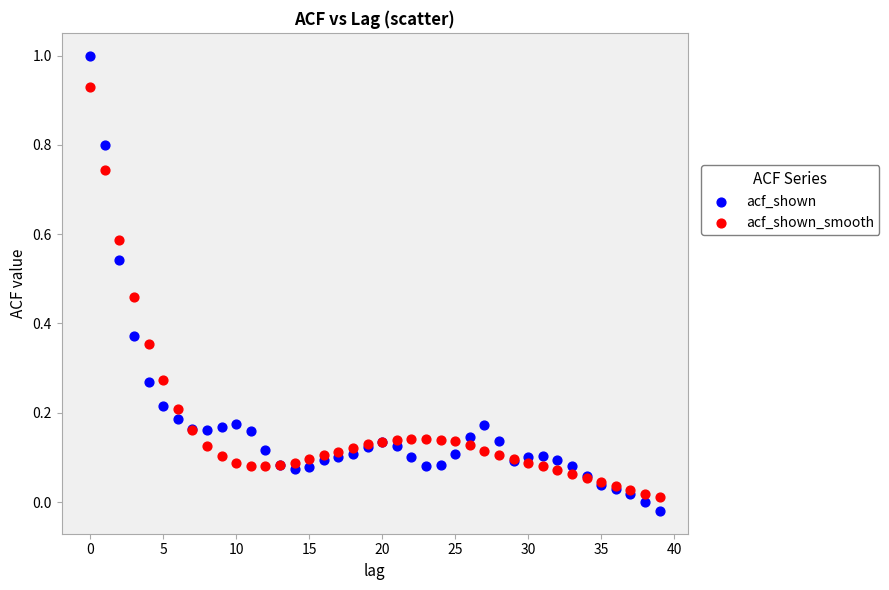

What are all the series names shown in the legend?

acf_shown, acf_shown_smooth